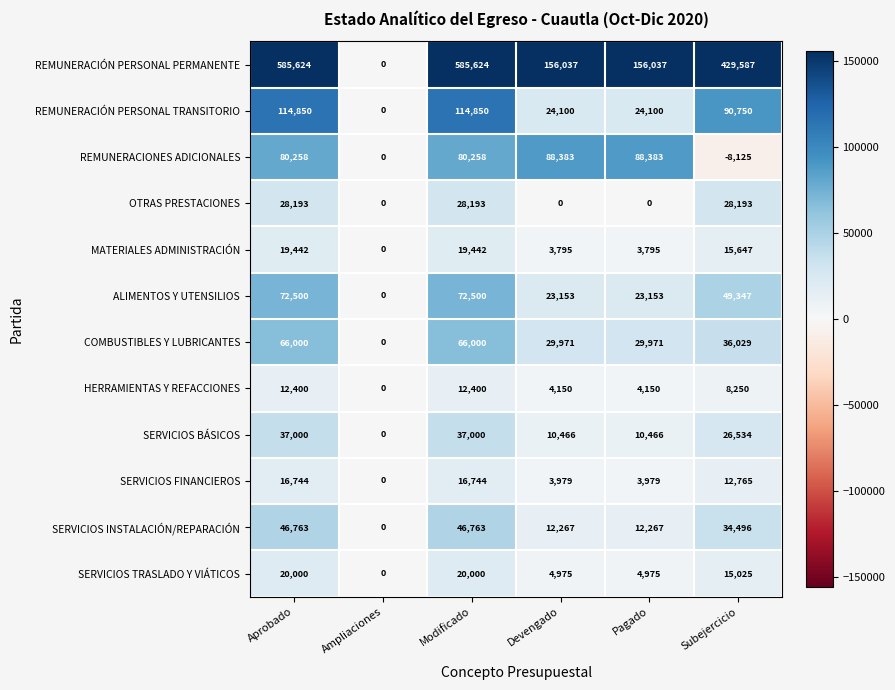

What is the difference between the highest and lowest values at Pagado?

156037